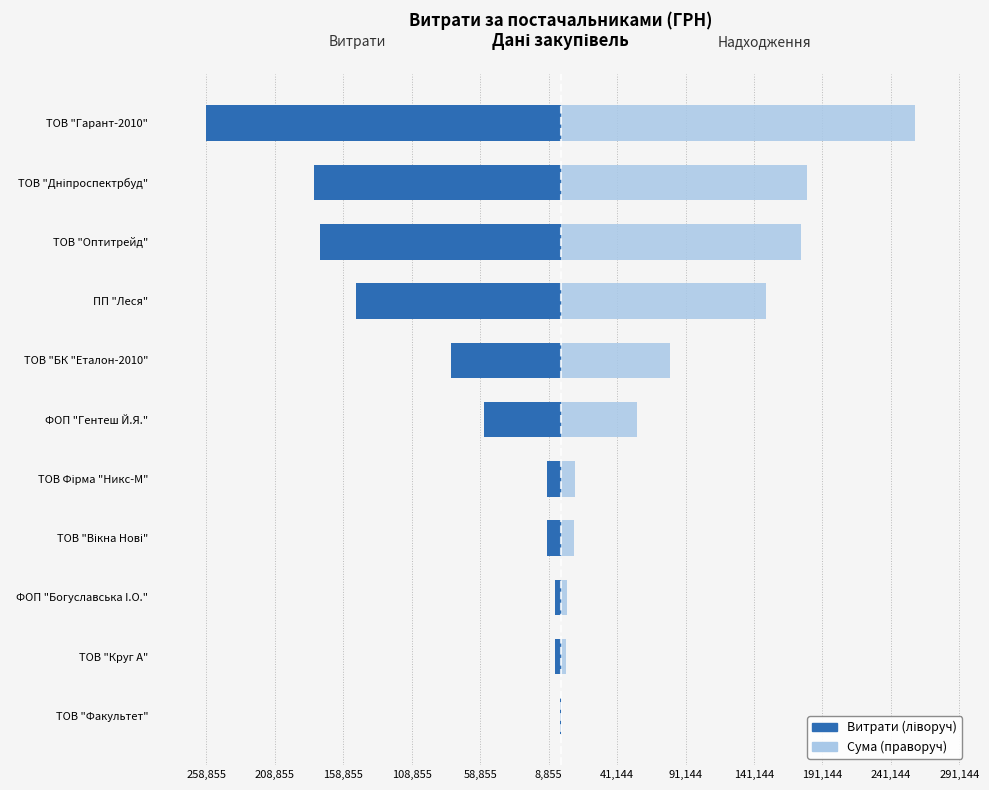

Which series has the largest total across all categories?

Сума (ГРН)